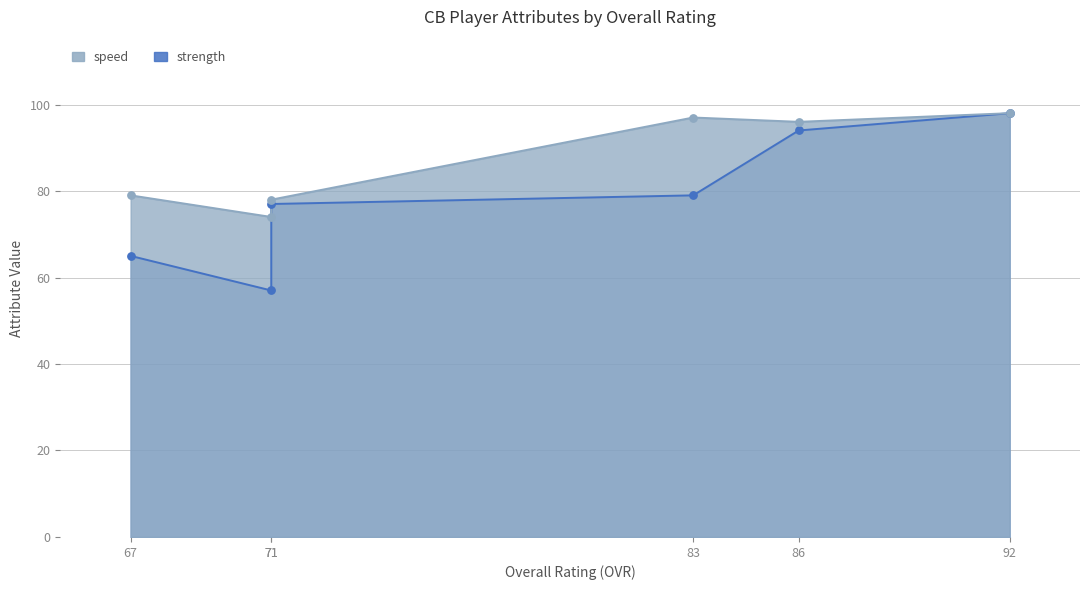

At which category is the sum across all series the highest?

Damian Reed
(OVR 92)